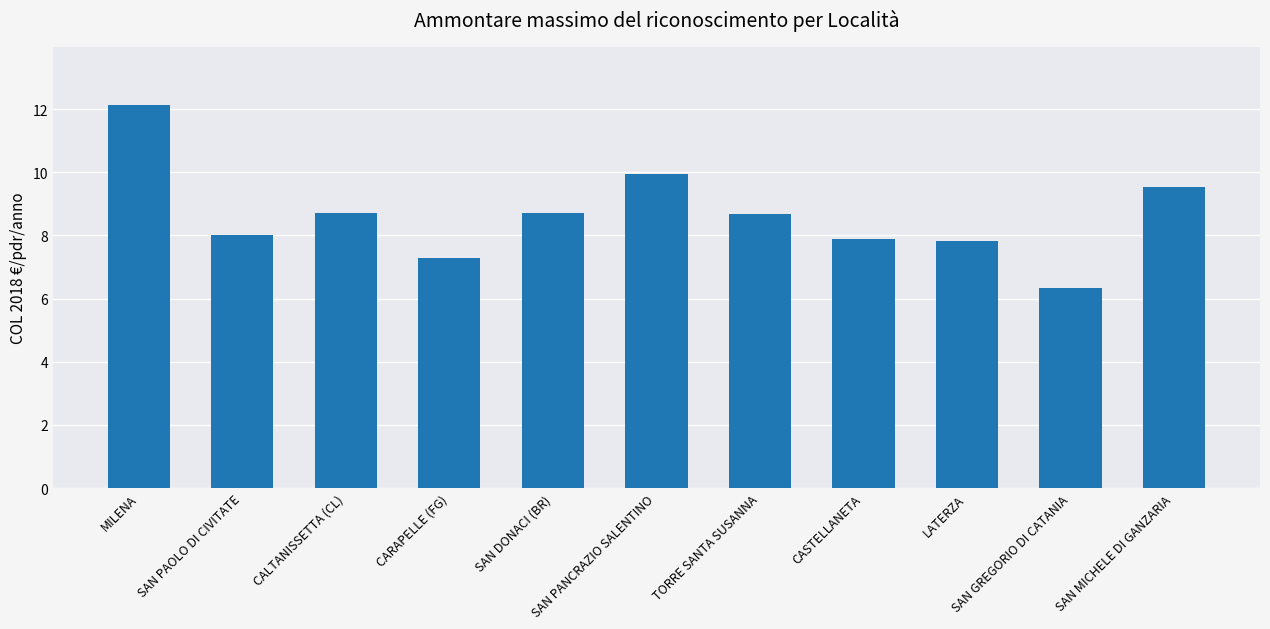

How many bars are there in total?

11